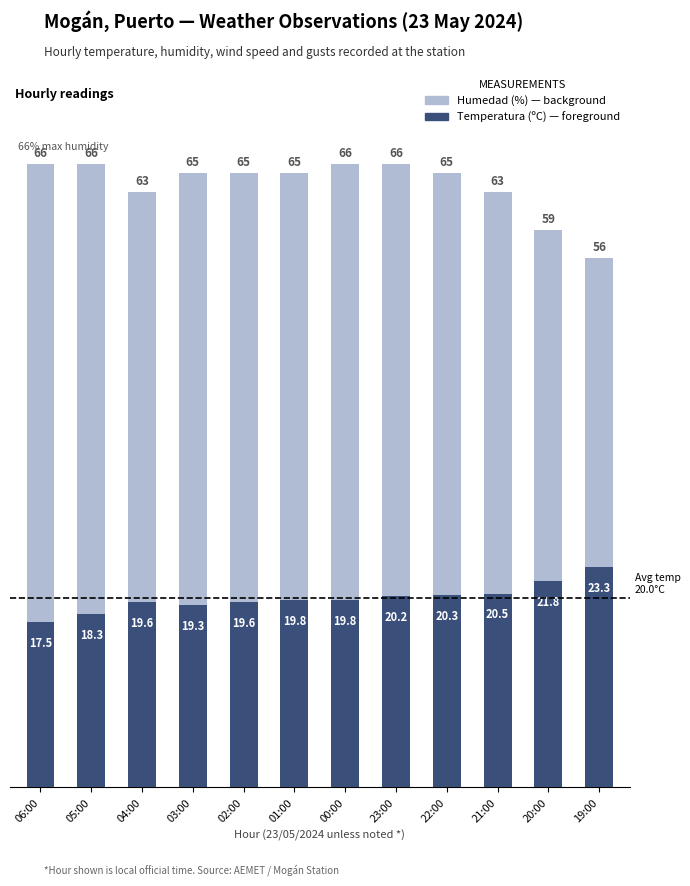

What are all the series names shown in the legend?

Humedad (%), Temperatura (ºC)